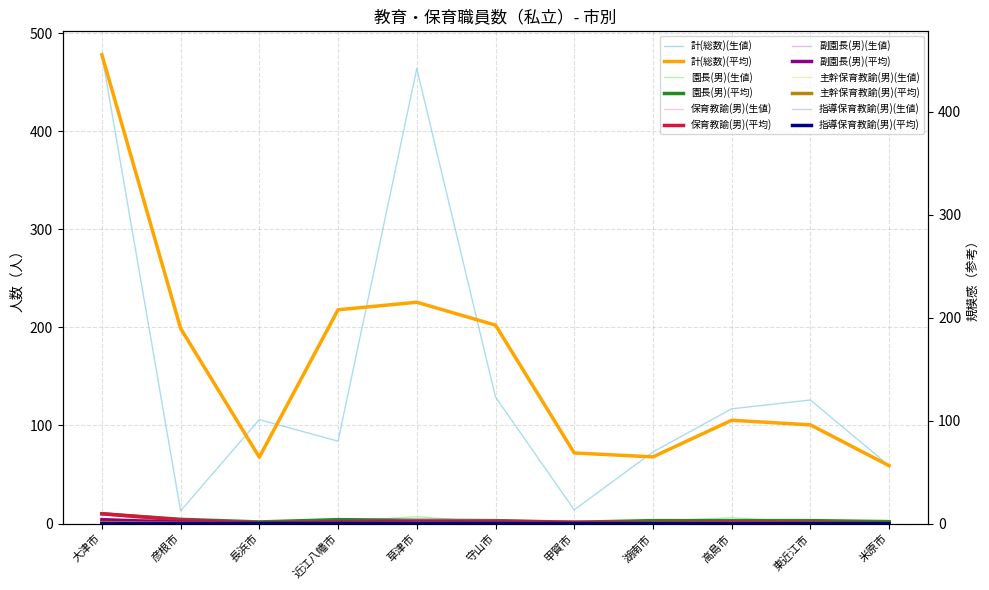

What is the spread (max minus min) of values at 草津市?

463